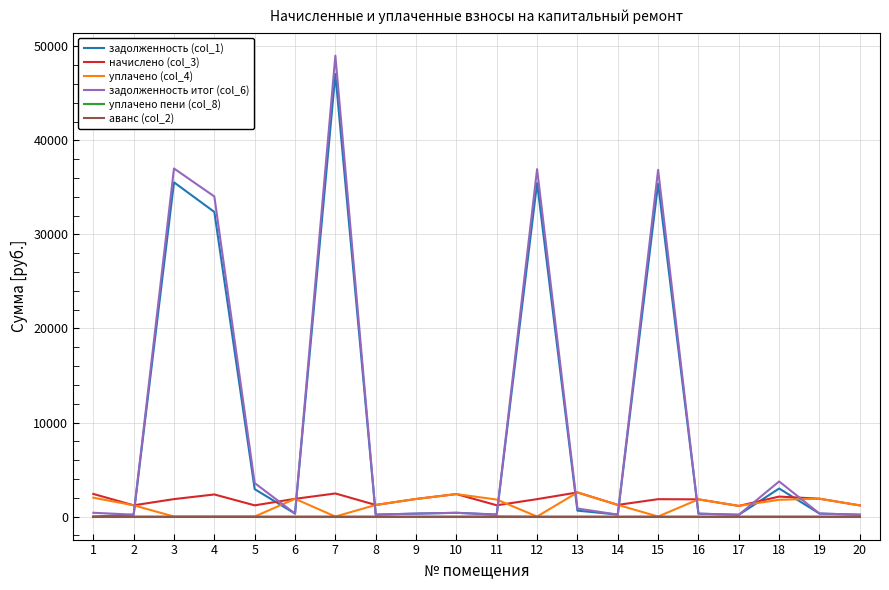

Is the value of уплачено (col_4) at 2 greater than the value of уплачено пени (col_8) at 14?

Yes